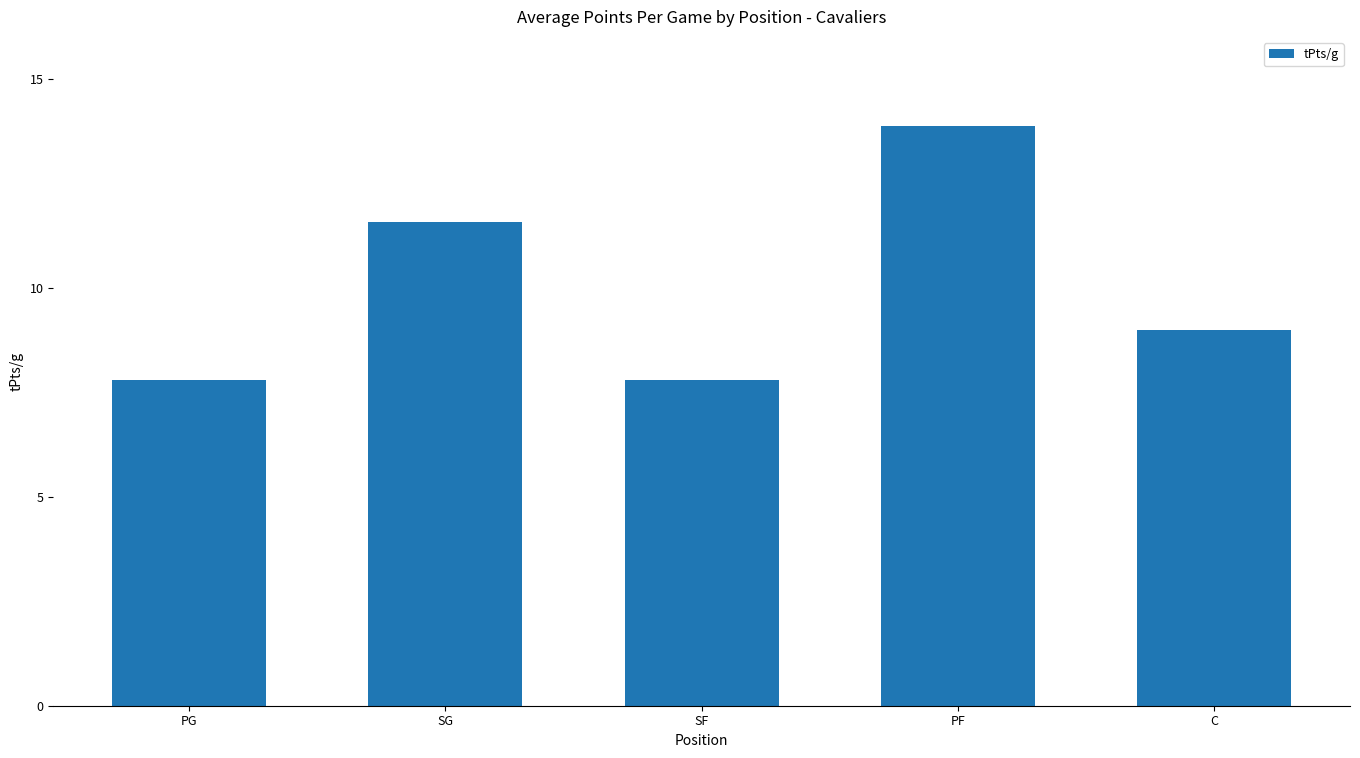

Are the bars grouped side by side (vs. stacked)?

No